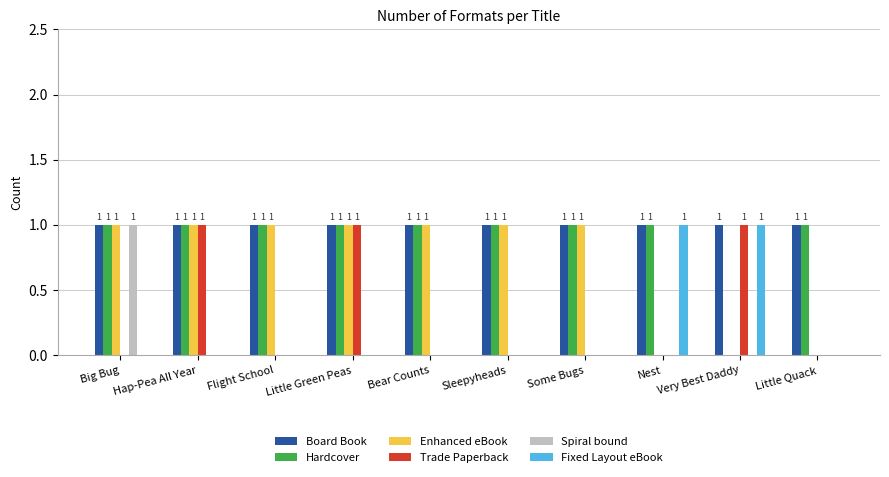

Which series has the largest total across all categories?

Board Book